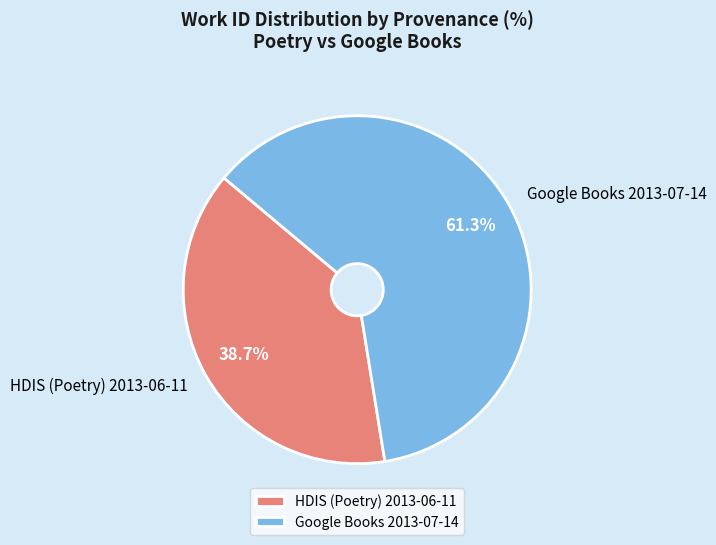

To the nearest percent, what portion does HDIS (Poetry) 2013-06-11 represent?

39%